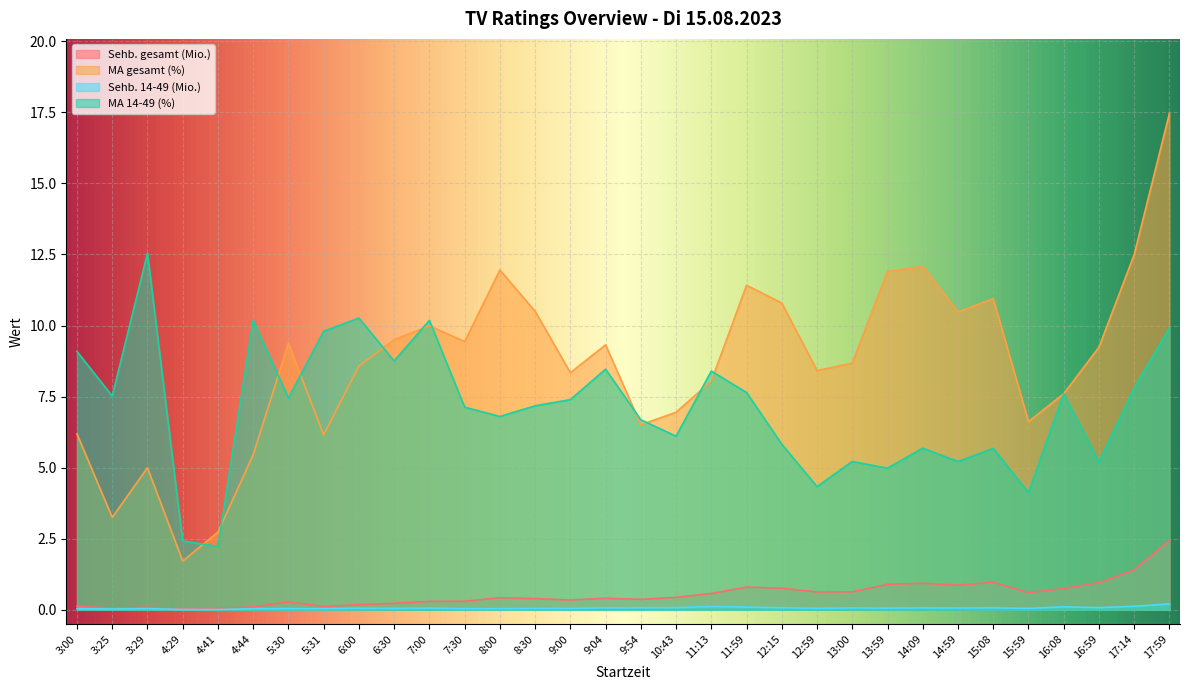

Count the number of data series in this chart.

4